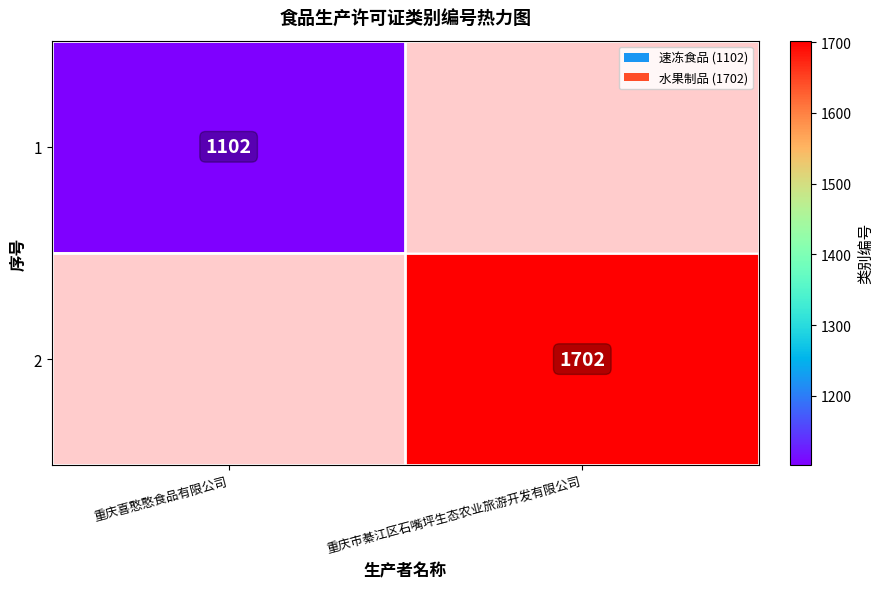

The value of 2 at 重庆市綦江区石嘴坪生态农业旅游开发有限公司 is 1702. True or false?

True